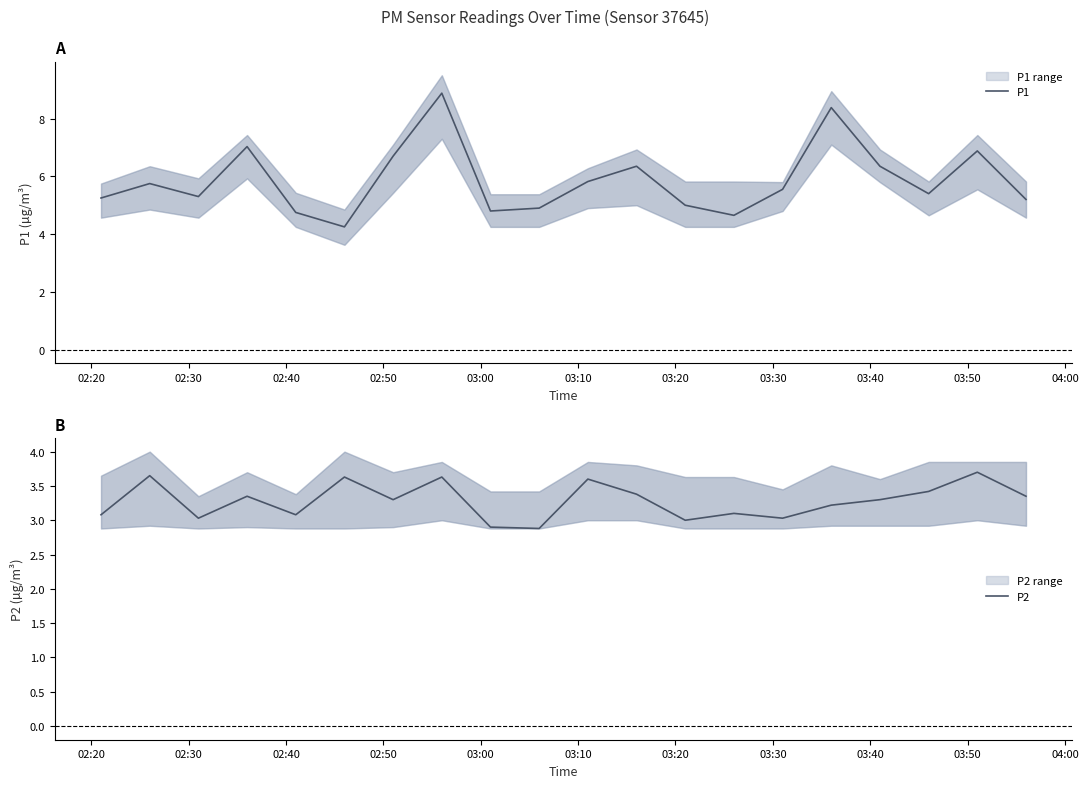

How many lines are shown in the chart?

2